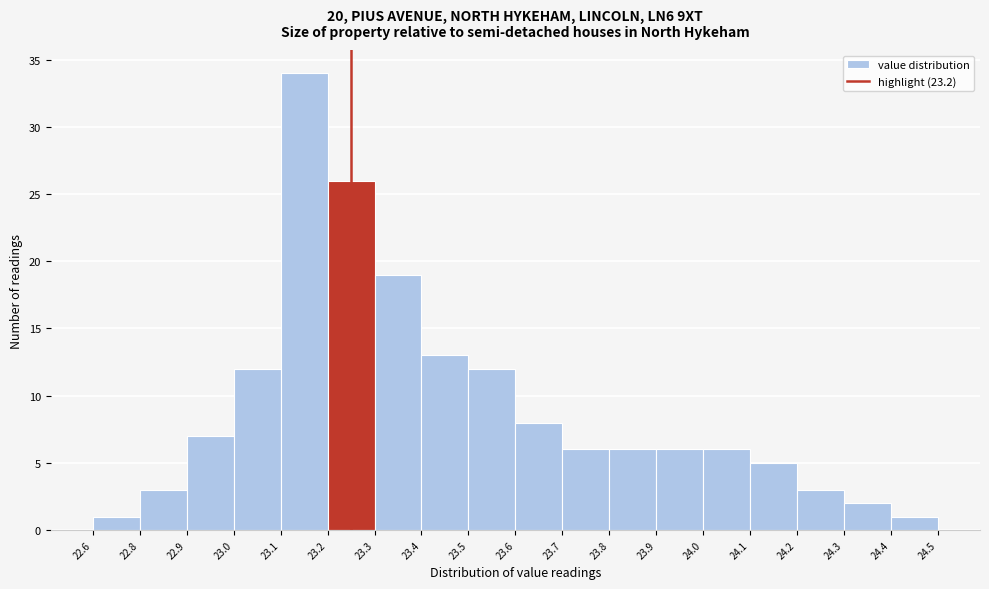

Reading left to right, extract all data points from this chart.

22.6=1	22.8=3	22.9=7	23.0=12	23.1=34	23.2=26	23.3=19	23.4=13	23.5=12	23.6=8	23.7=6	23.8=6	23.9=6	24.0=6	24.1=5	24.2=3	24.3=2	24.4=1